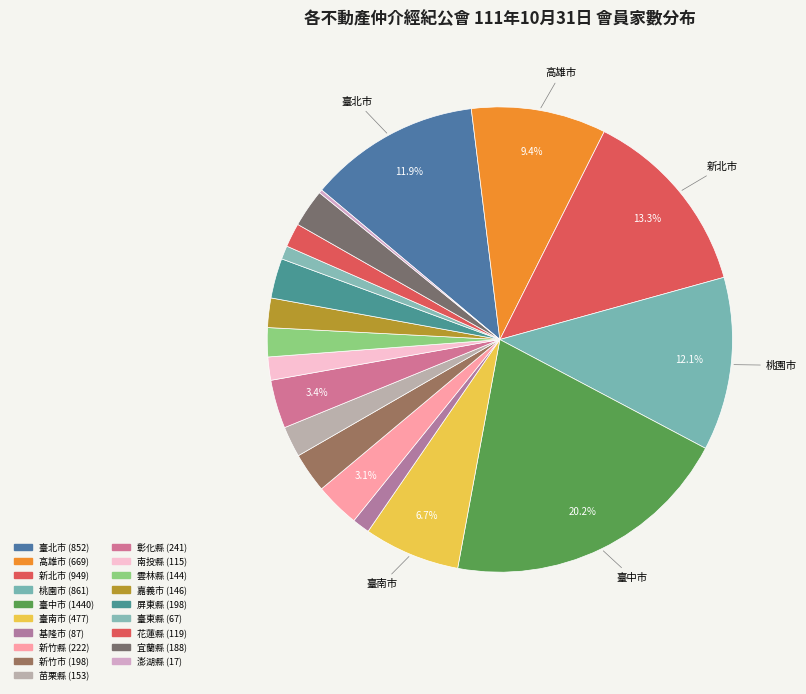

How much of the chart is everything except 宜蘭縣?

97.4%